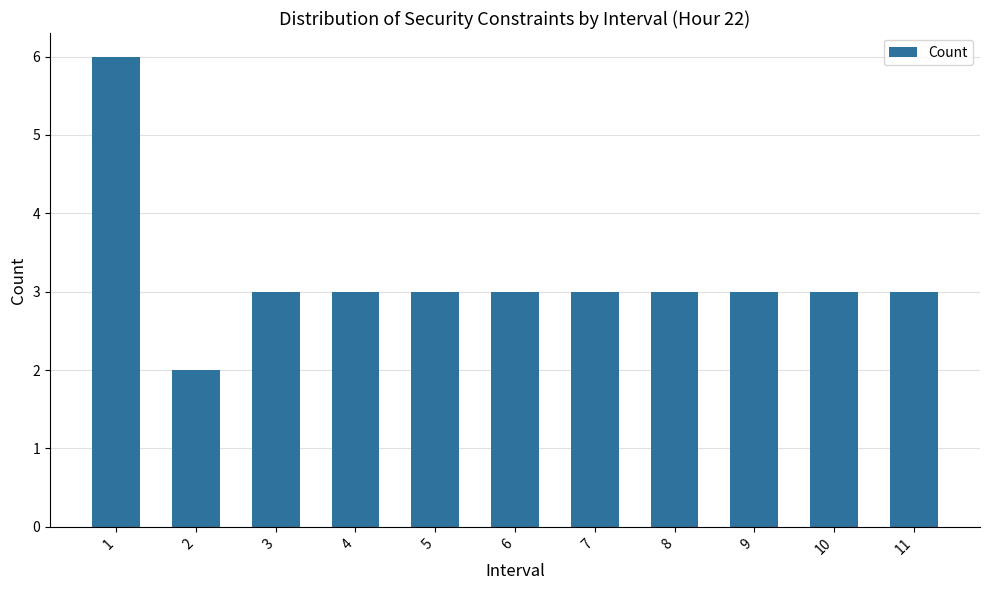

Which has a higher value, 4 or 1?

1